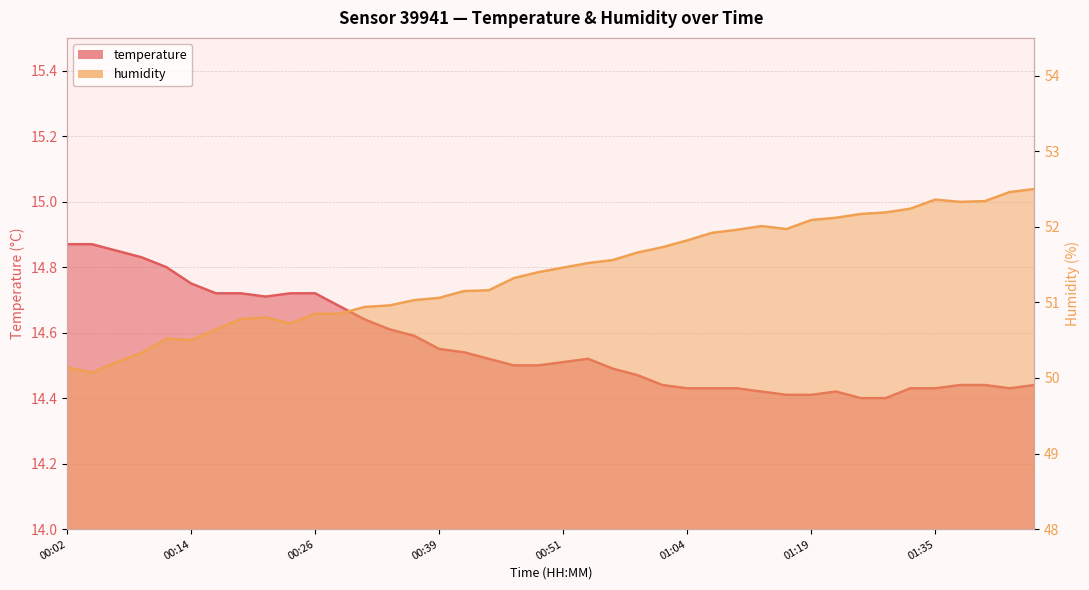

At how many categories does at least one series exceed 27?

40